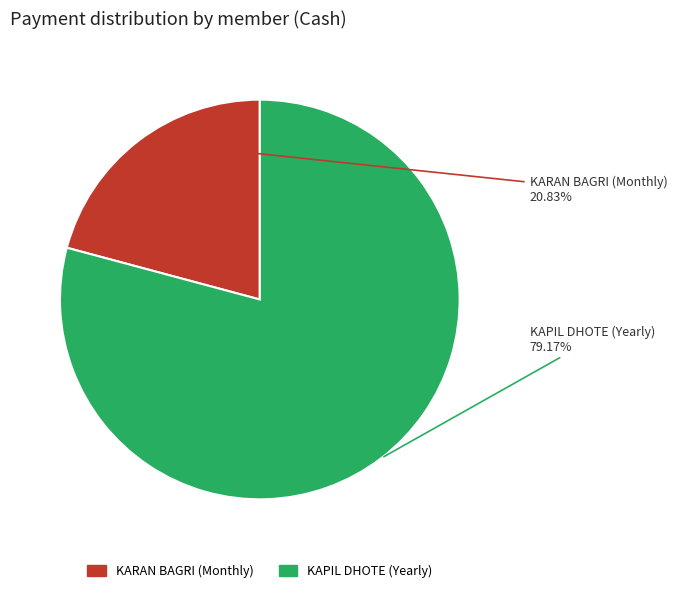

Is there any slice that represents more than half of the pie?

Yes